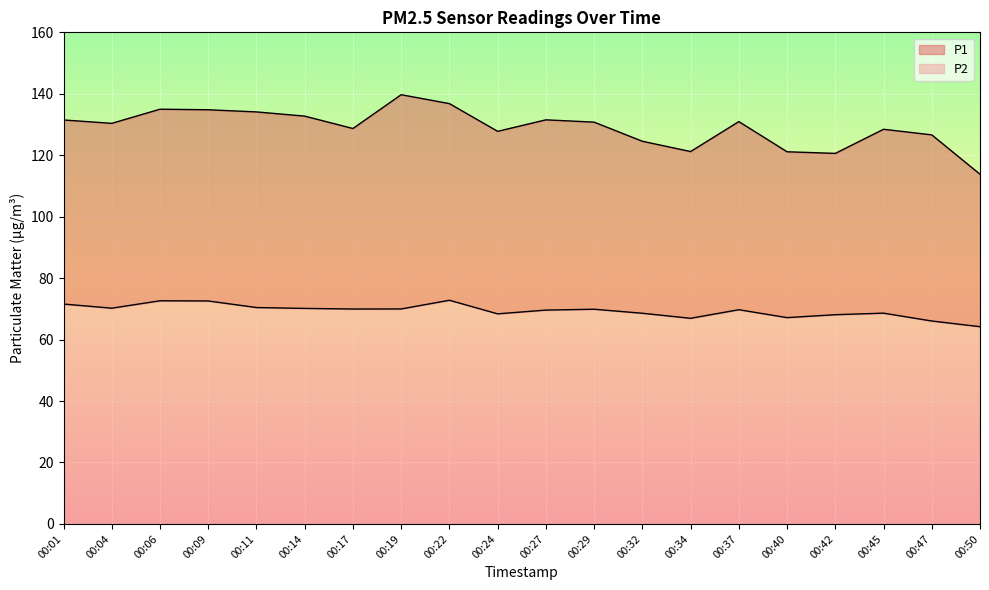

Count the number of data series in this chart.

2